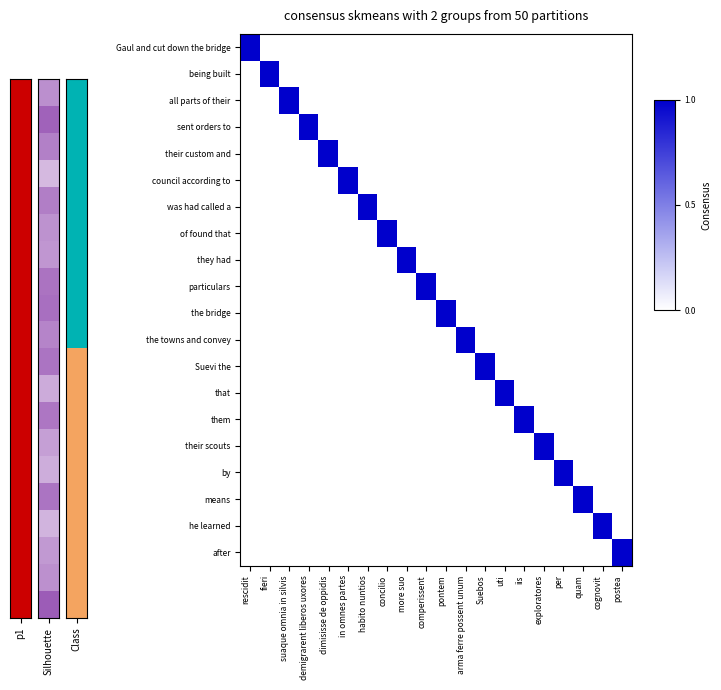

How many distinct data groups are displayed?

20